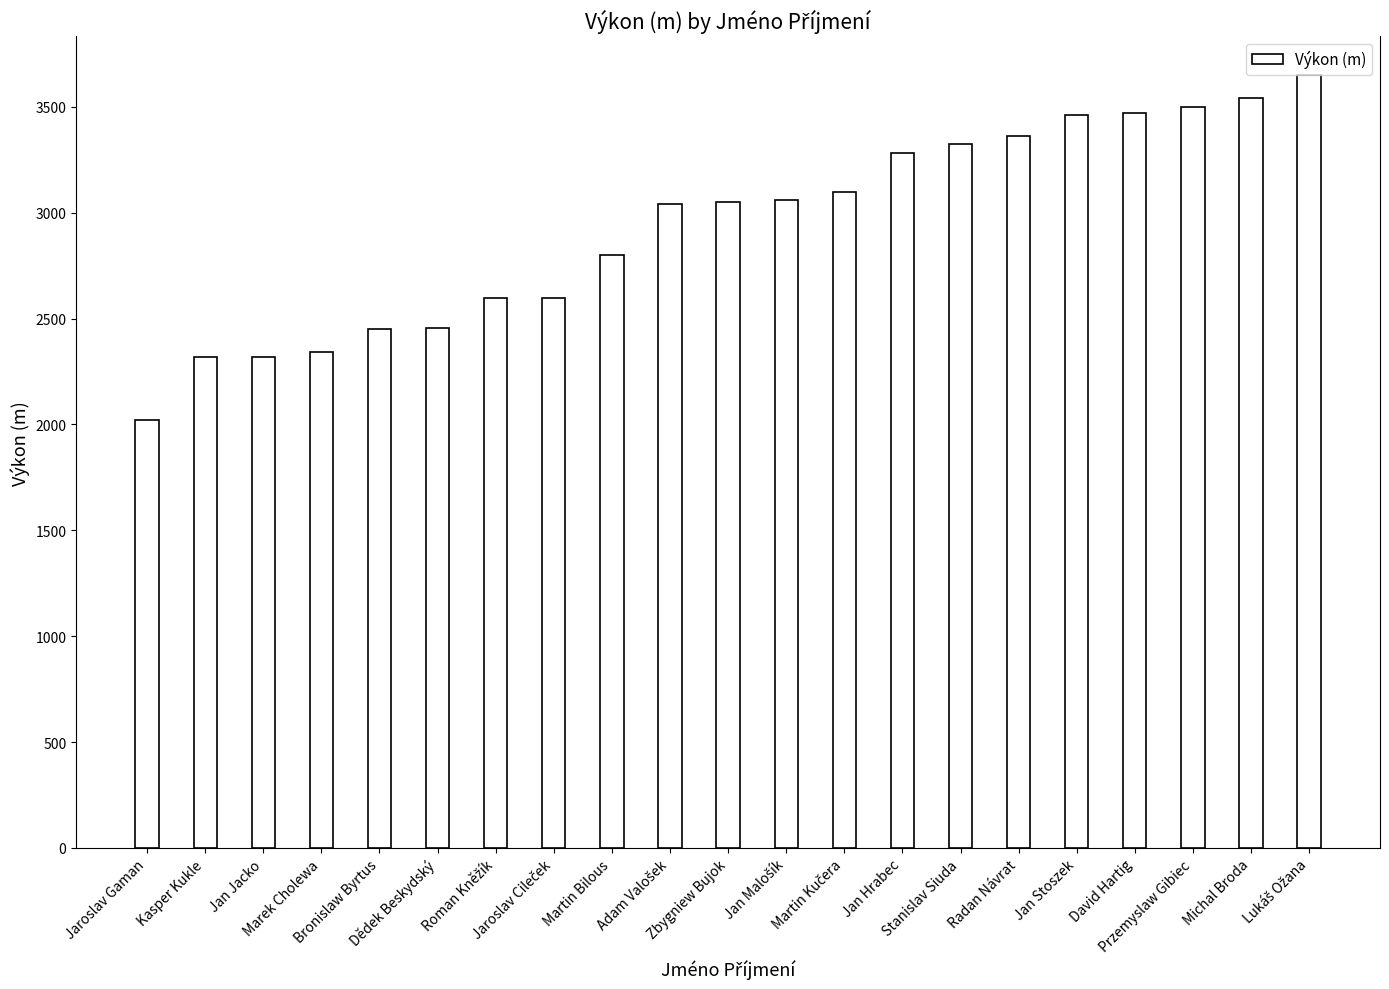

What is the average value?

2940